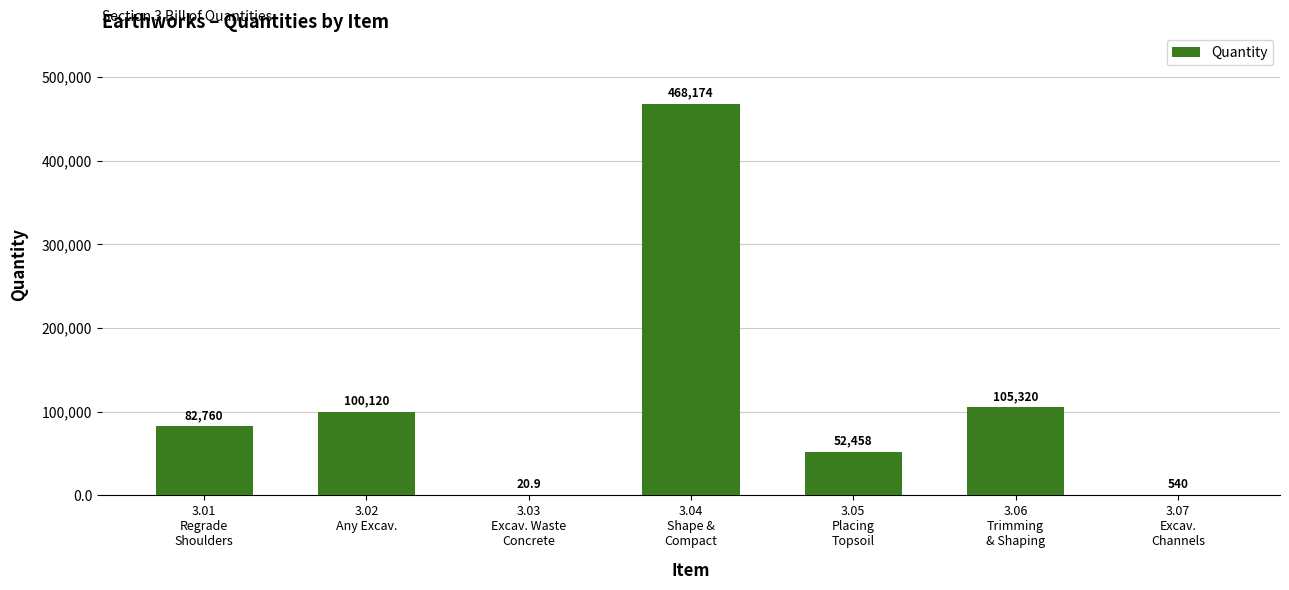

What is the greatest value displayed?

468174.0